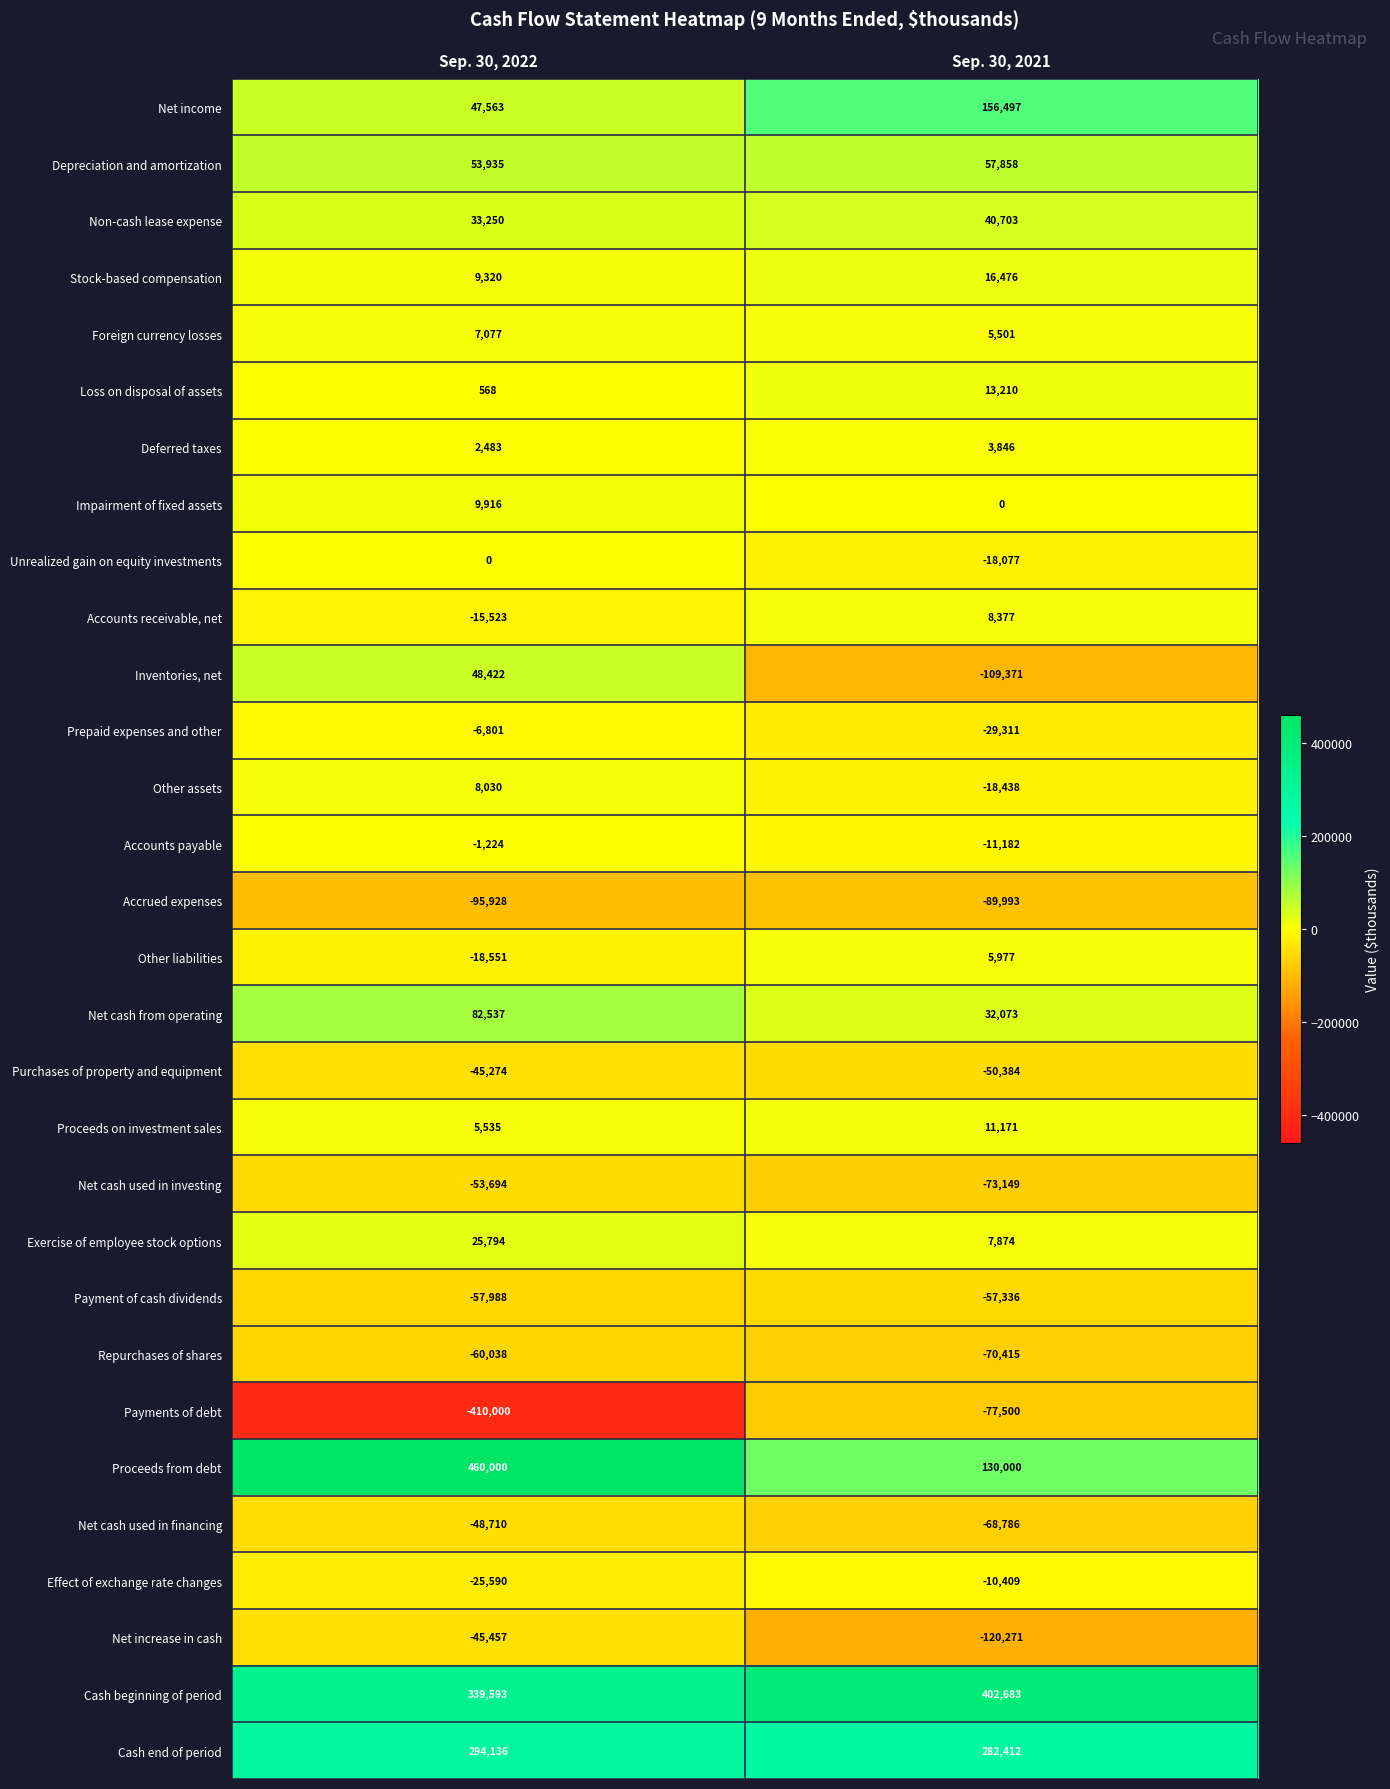

Where is Net cash used in financing nearest to the value -58748?

Sep. 30, 2022